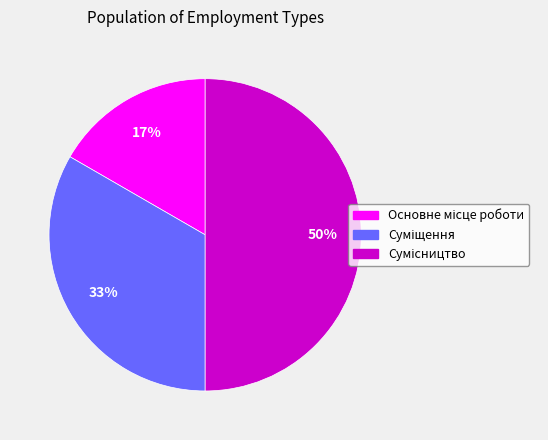

To the nearest percent, what is the difference between the largest and smallest slice percentages?

33%